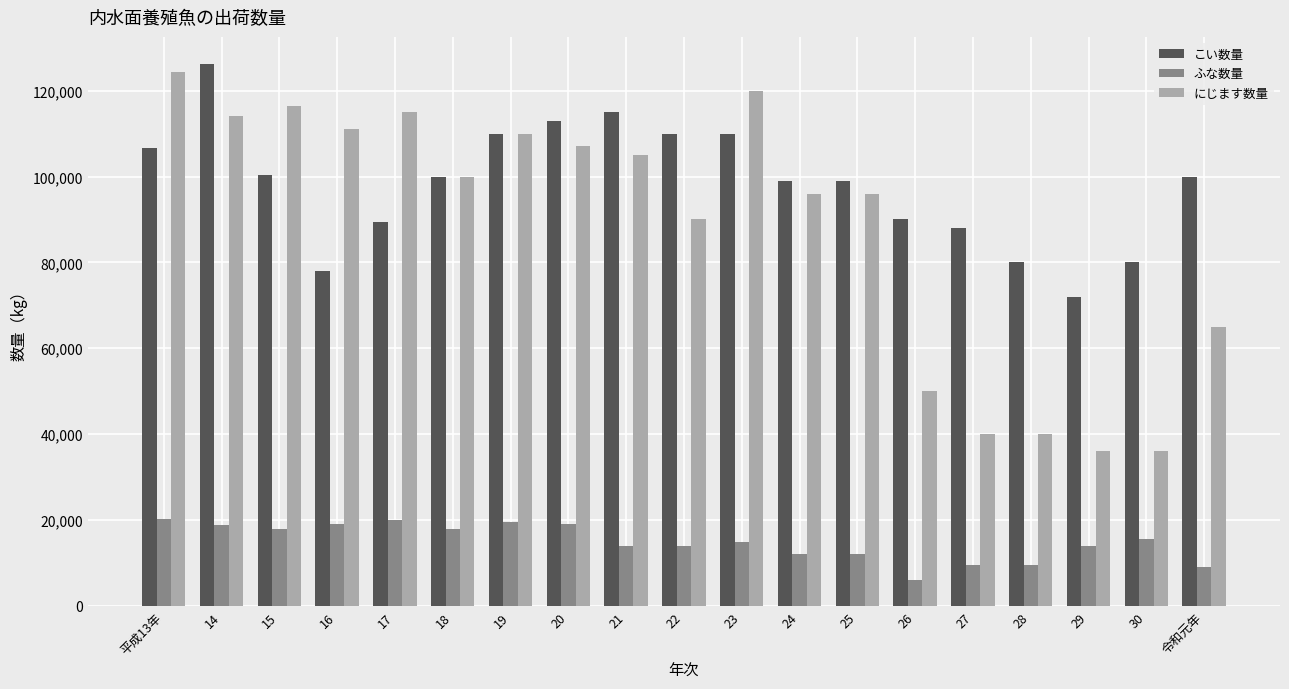

The こい数量 series shows 179848 at 19. True or false?

False